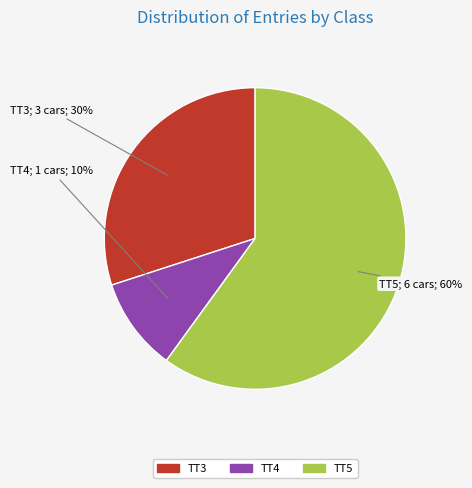

Rank the categories by value from highest to lowest.

TT5, TT3, TT4